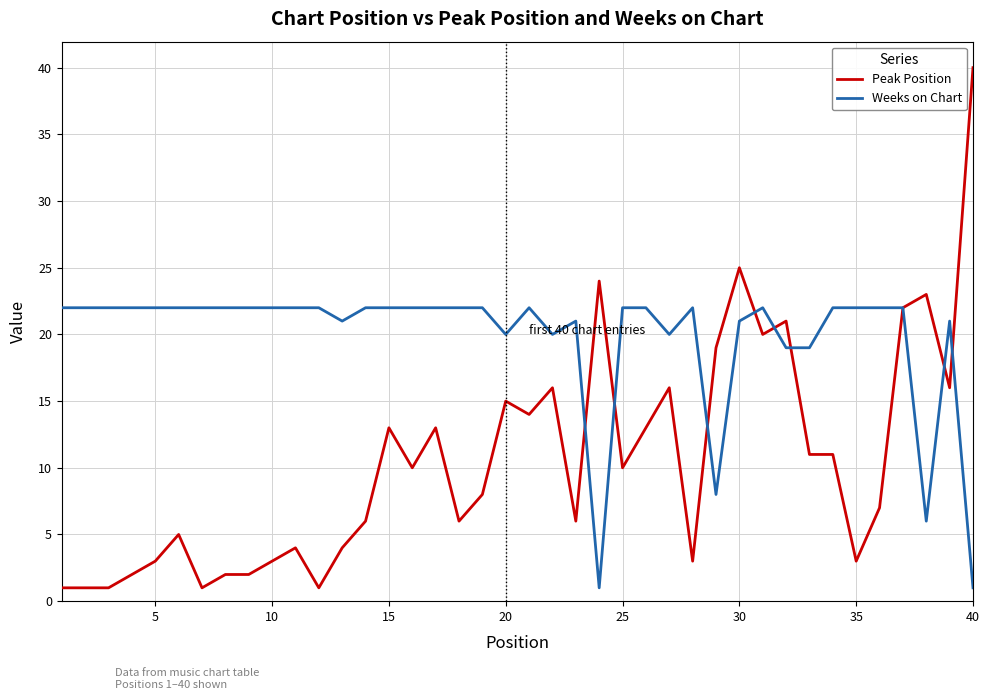

Rank the series by their maximum value, from lowest to highest.

Weeks on Chart, Peak Position